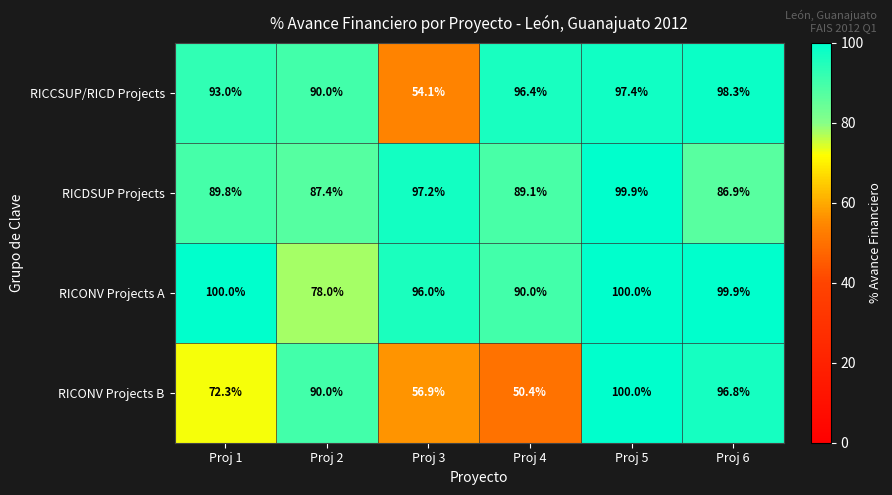

Rank the categories by RICCSUP/RICD Projects value from lowest to highest.

Proj 3, Proj 2, Proj 1, Proj 4, Proj 5, Proj 6